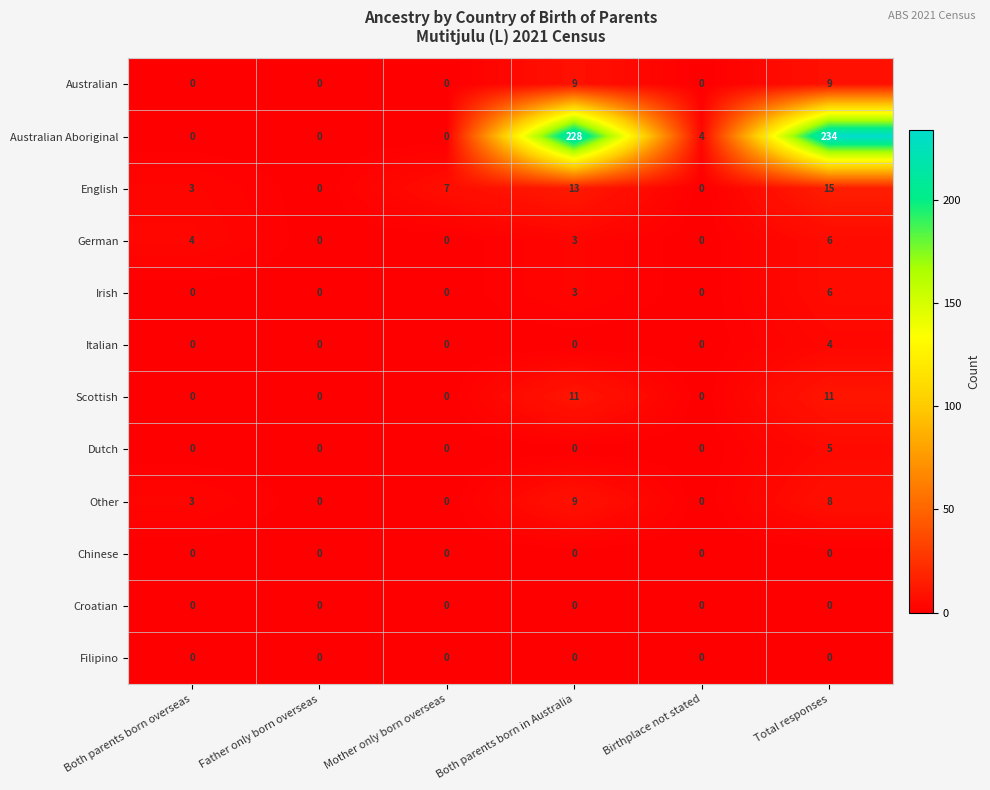

At which category is the sum across all series the highest?

Total responses